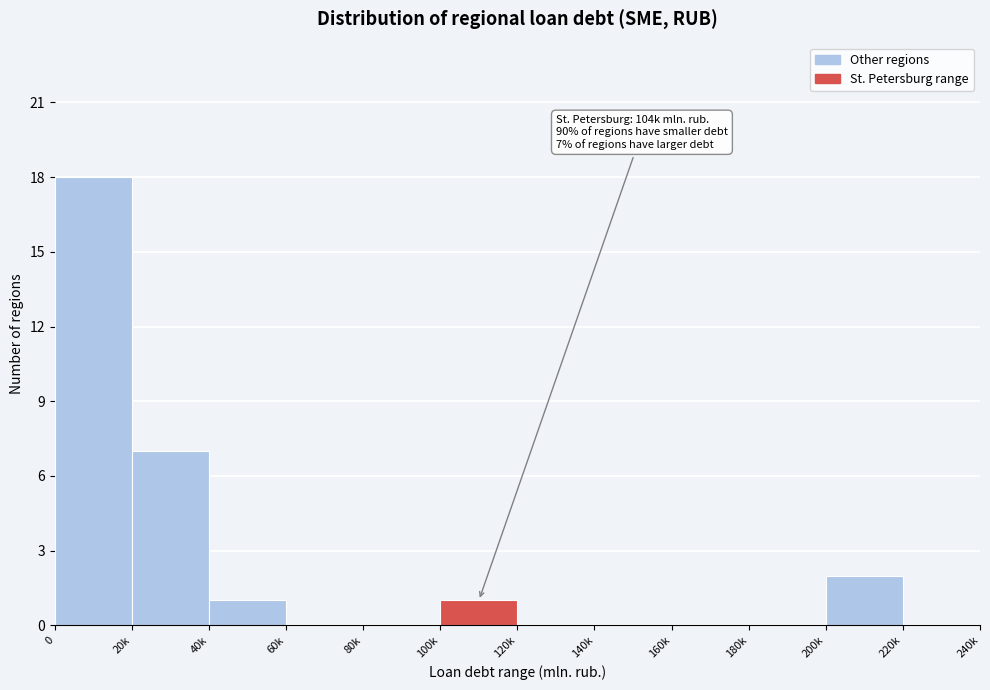

Reading left to right, transcribe all the data shown in this chart.

0=18	20k=7	40k=1	60k=0	80k=0	100k=1	120k=0	140k=0	160k=0	180k=0	200k=2	220k=0